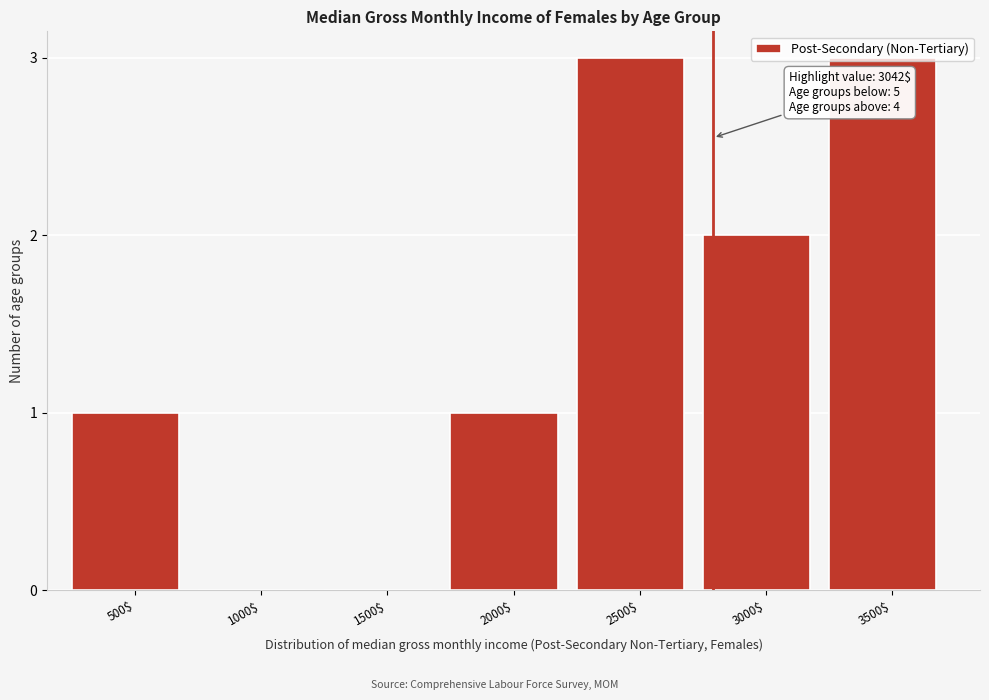

What is the greatest value displayed?

3